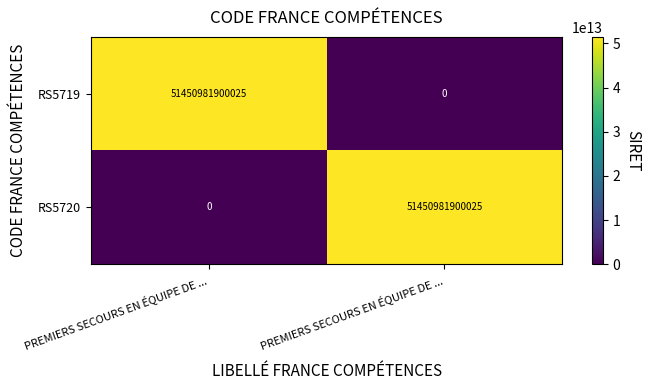

What is the greatest value displayed?

51450981900025